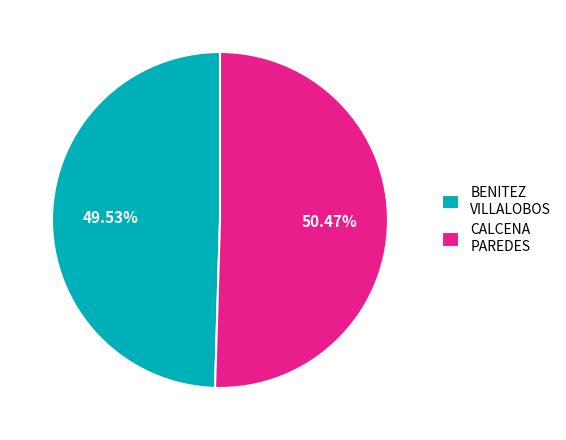

Rank the categories by value from lowest to highest.

BENITEZ VILLALOBOS, CALCENA PAREDES